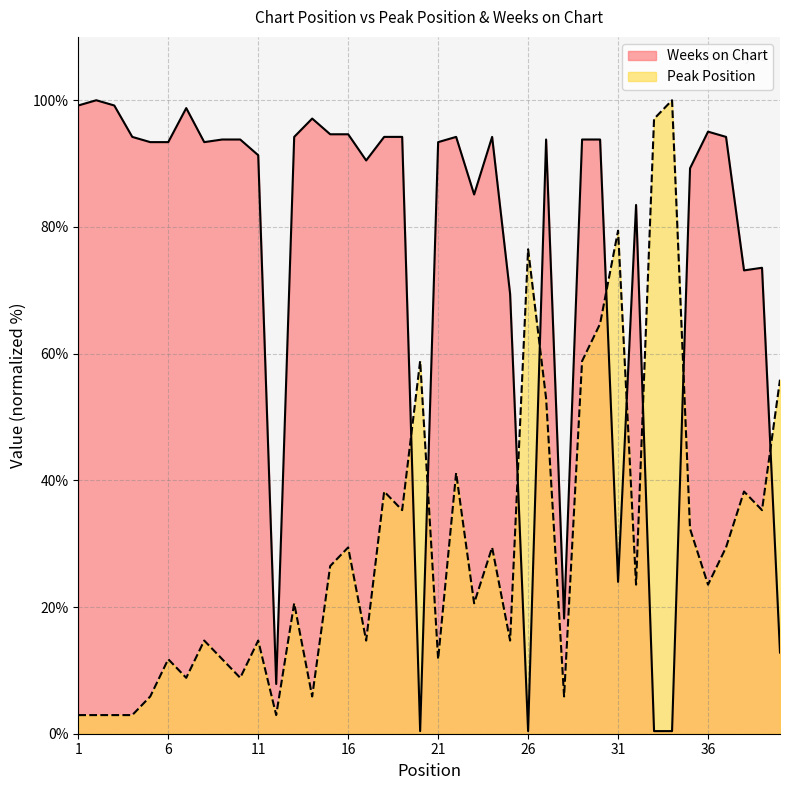

The value of Peak Position at 38 is 24.7. True or false?

False